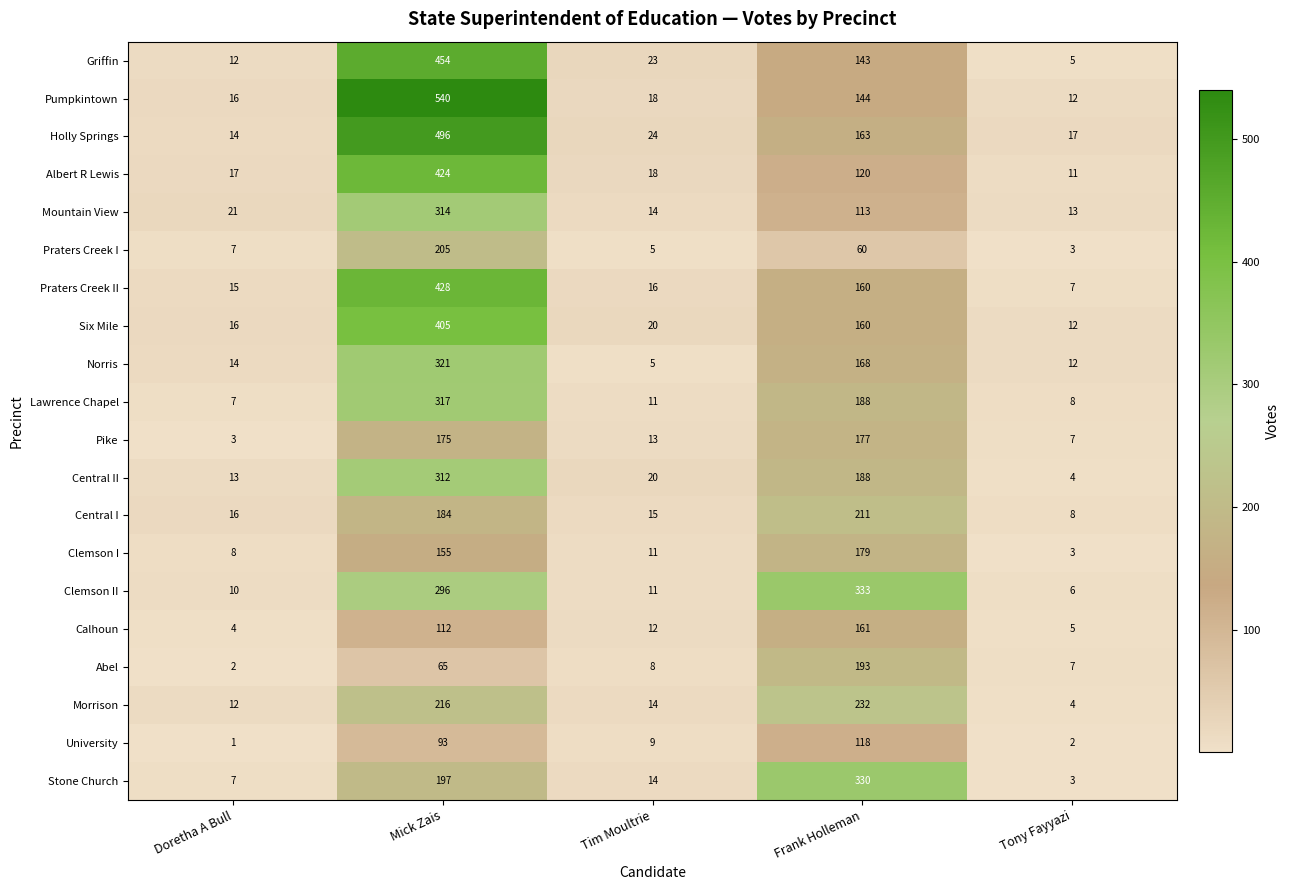

The Abel series shows 11 at Tim Moultrie. True or false?

False